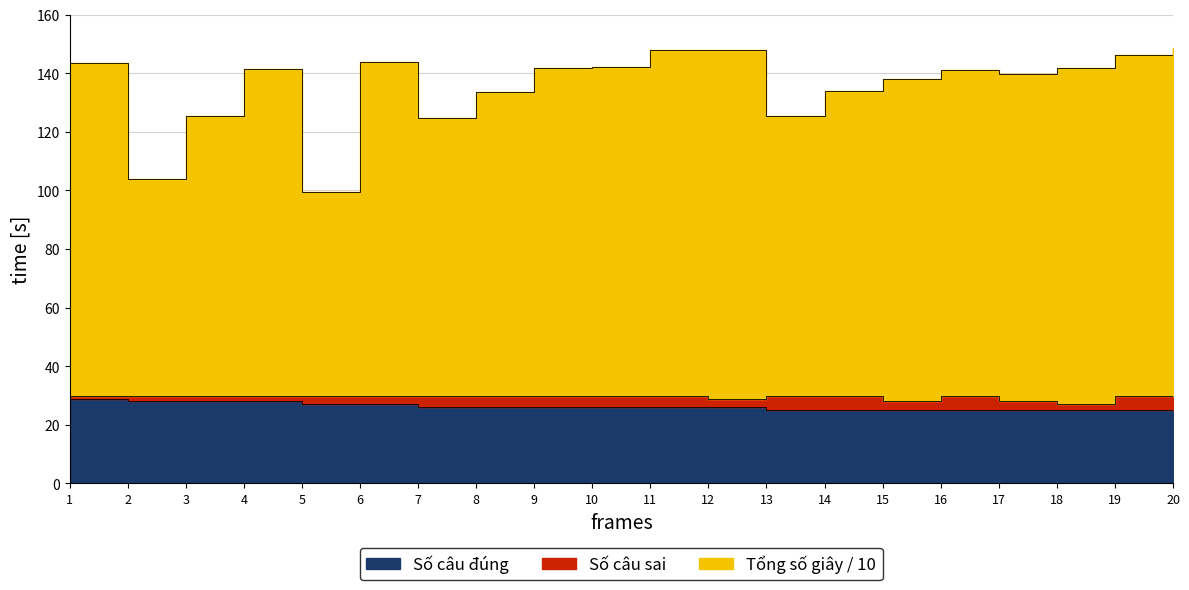

At which label does Tổng số giây first exceed 141?

1